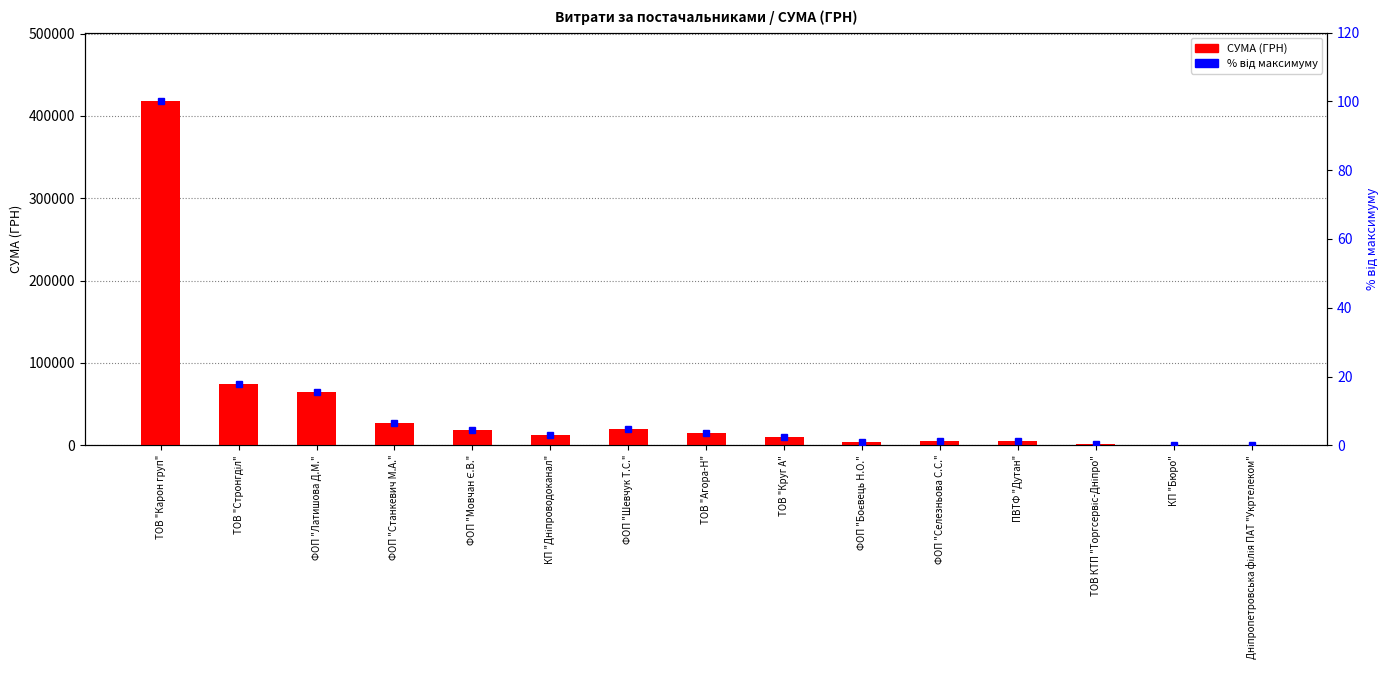

Reading left to right, list all the values displayed in this chart.

СУМА (ГРН): 417514.7	74870.0	65025.0	27210.0	19017.7	12288.0	19538.0	15232.0	9928.5	3730.0	5400.0	4798.5	1332.0	84.5	205.0
відсоток від максимуму: 100.0	17.9	15.6	6.5	4.6	2.9	4.7	3.6	2.4	0.9	1.3	1.1	0.3	0.0	0.0